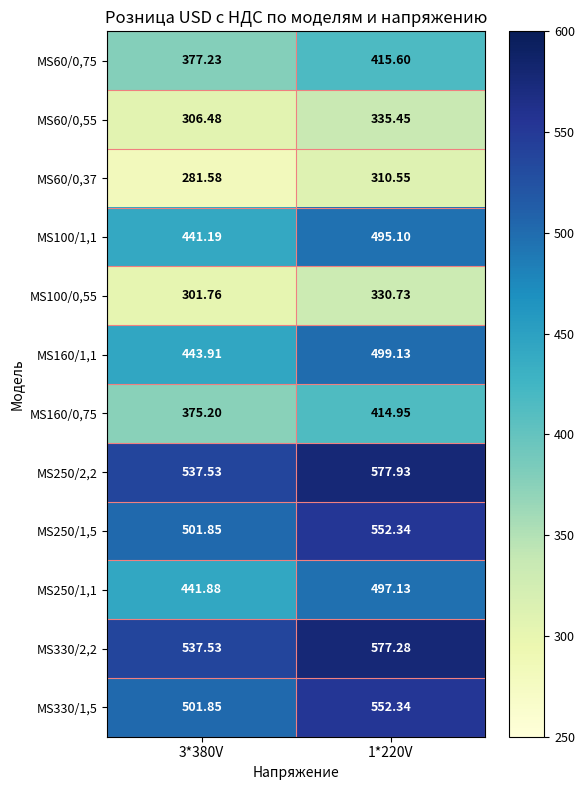

Is the value of MS100/0,55 at 1*220V greater than the value of MS250/2,2 at 1*220V?

No